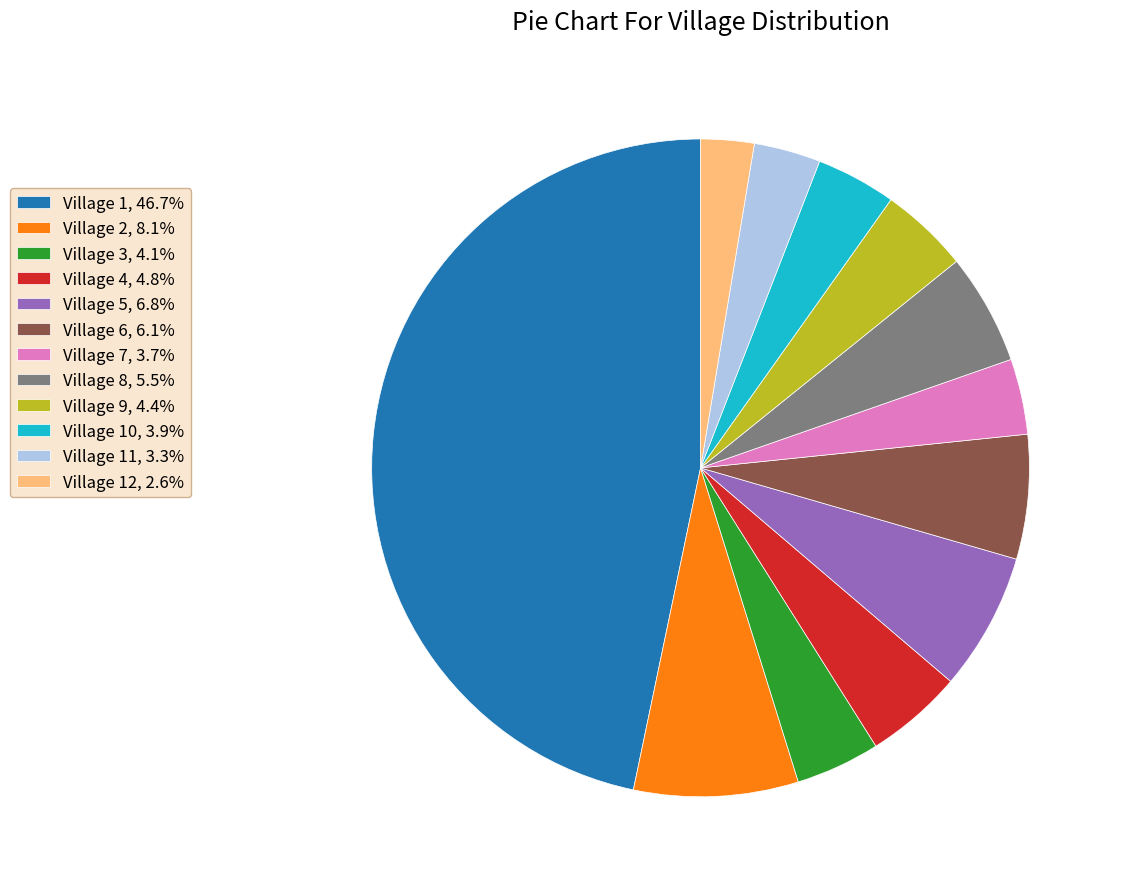

Count the number of slices in the pie.

12